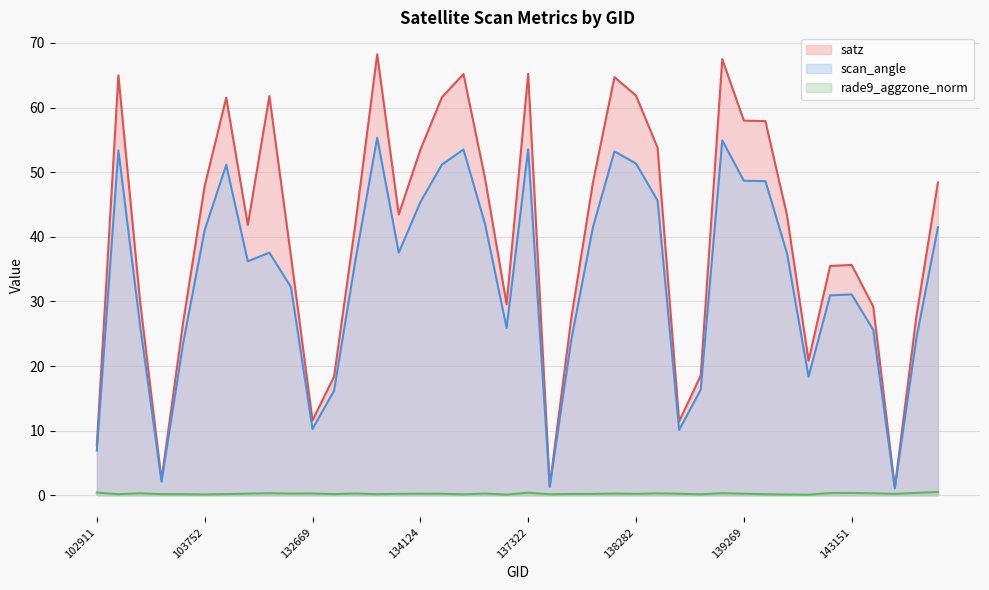

What is the maximum value shown in the chart?

68.2